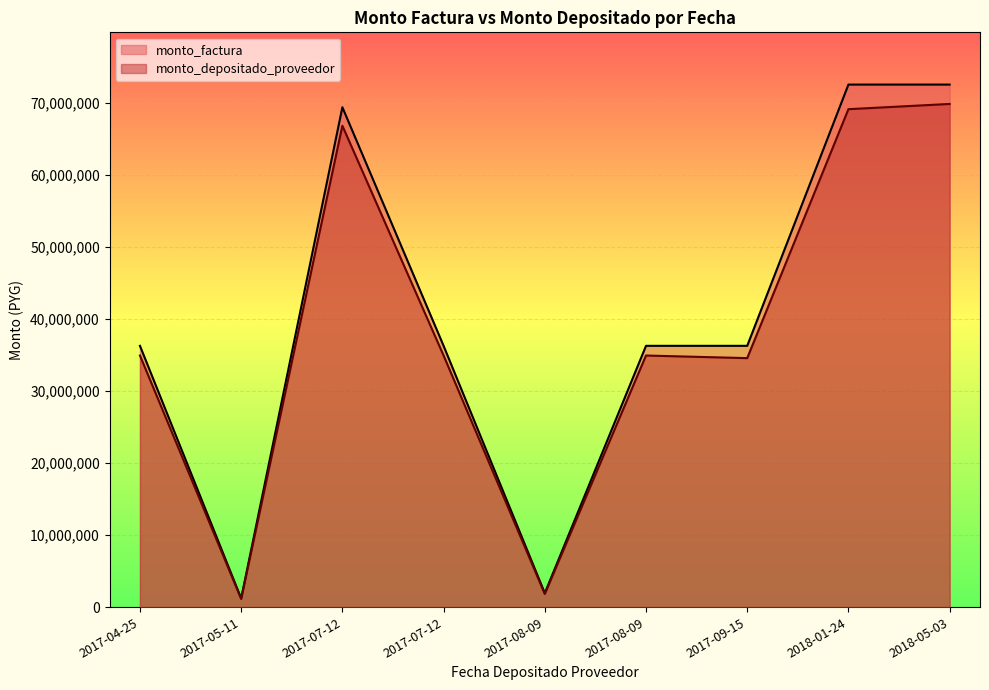

What is the difference between the monto_depositado_proveedor values at 2017-07-12 and 2017-05-11?

33813531